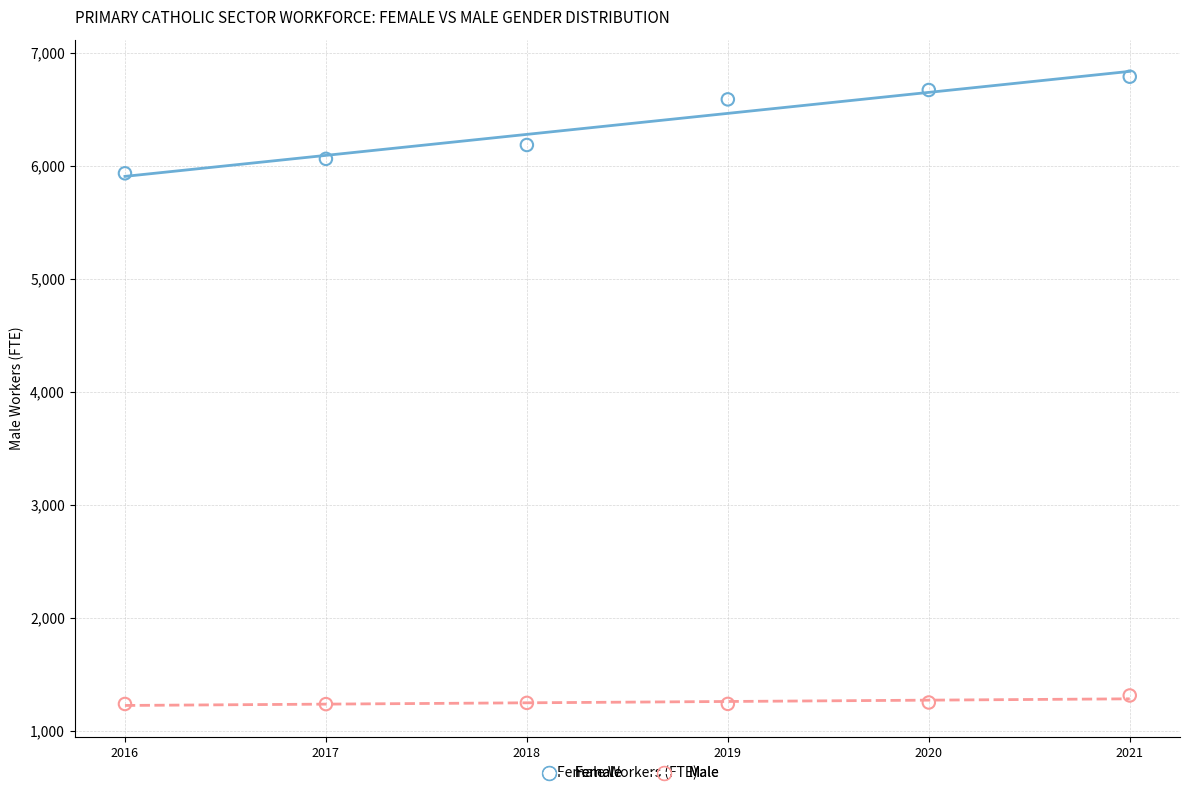

Which series has the largest Y range (max minus min)?

Female